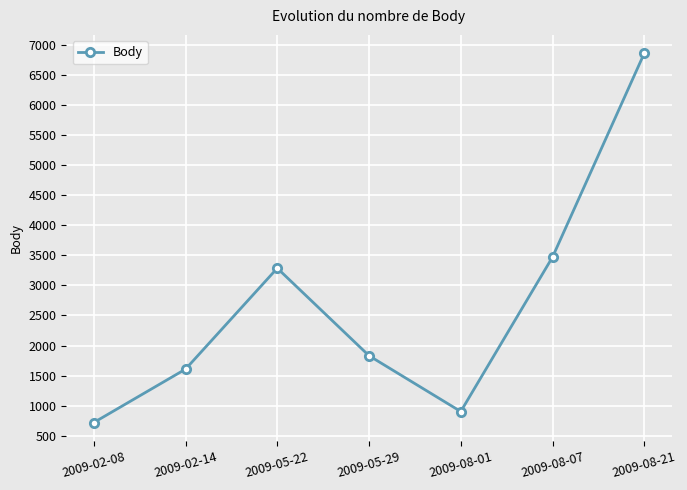

Does the chart display data point markers on the line(s)?

Yes